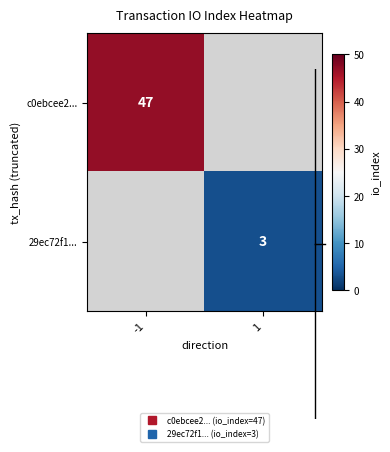

How many series are shown in this chart?

2